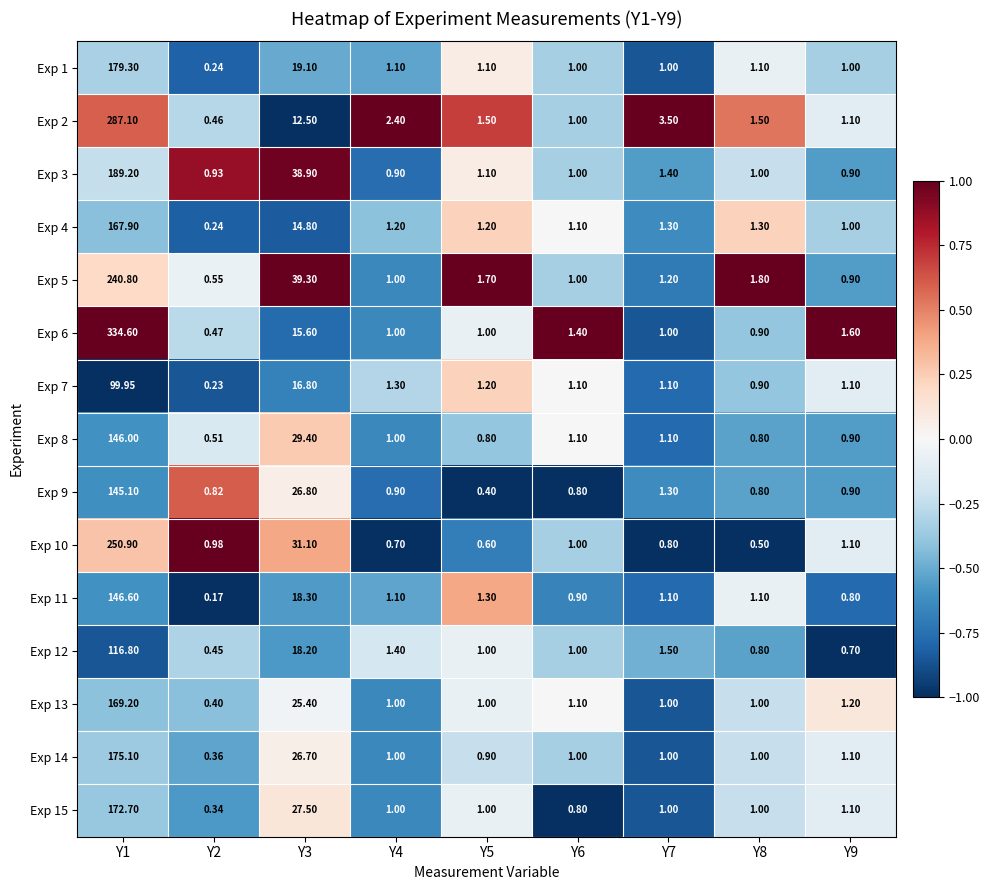

Rank the series at Y3 from highest to lowest value.

Exp 5, Exp 3, Exp 10, Exp 8, Exp 15, Exp 9, Exp 14, Exp 13, Exp 1, Exp 11, Exp 12, Exp 7, Exp 6, Exp 4, Exp 2